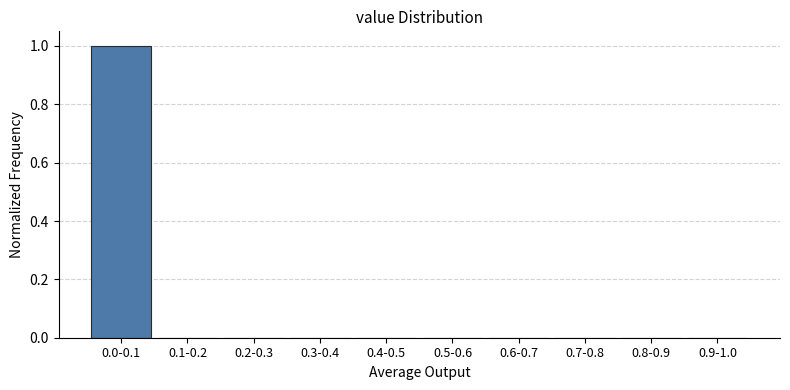

Reading left to right, transcribe all the data shown in this chart.

0.0-0.1=1	0.1-0.2=0	0.2-0.3=0	0.3-0.4=0	0.4-0.5=0	0.5-0.6=0	0.6-0.7=0	0.7-0.8=0	0.8-0.9=0	0.9-1.0=0